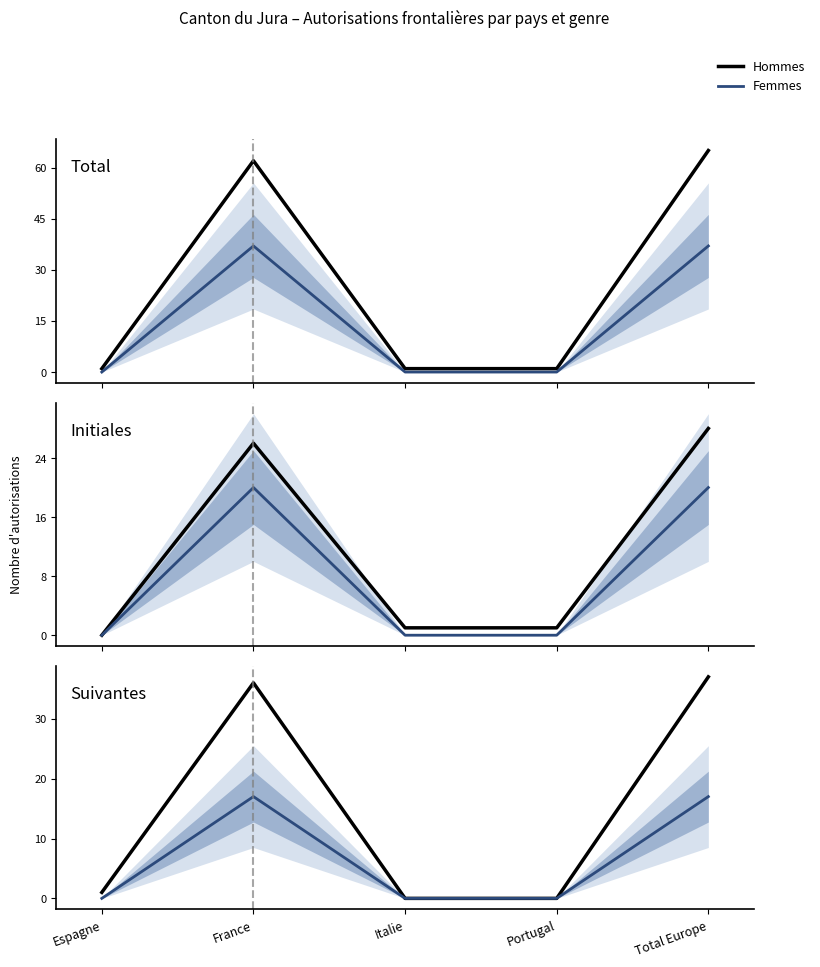

What position from the right is France?

4